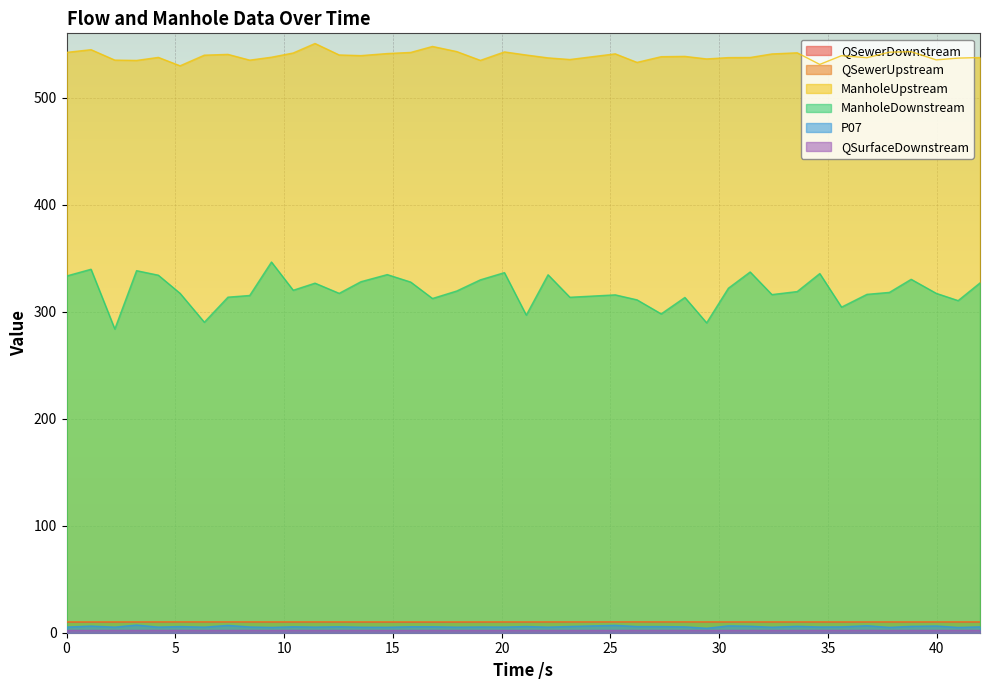

True or false: QSurfaceDownstream and QSewerUpstream intersect in this chart.

False